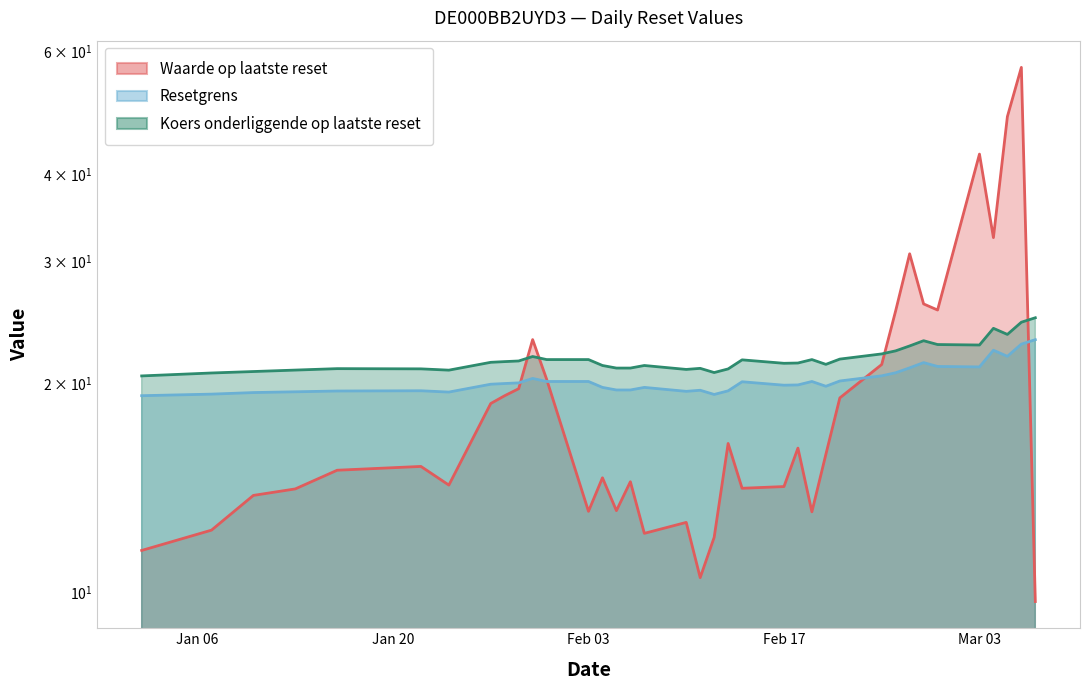

In Resetgrens, how many points are higher than both neighbors (excluding endpoints)?

8